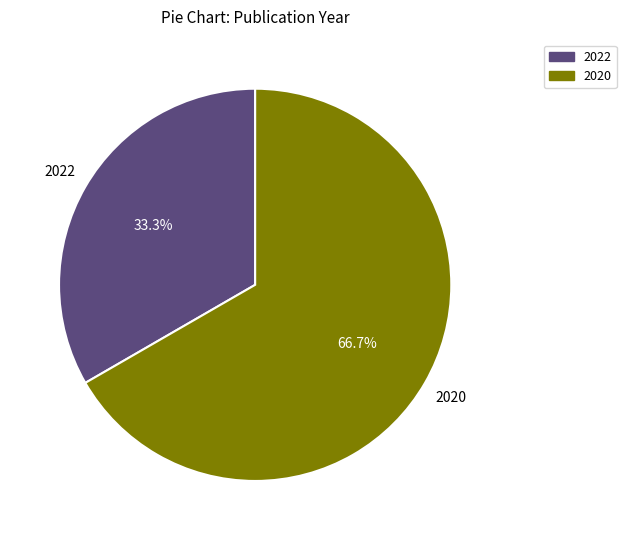

Does 2022 represent more than half of the total?

No